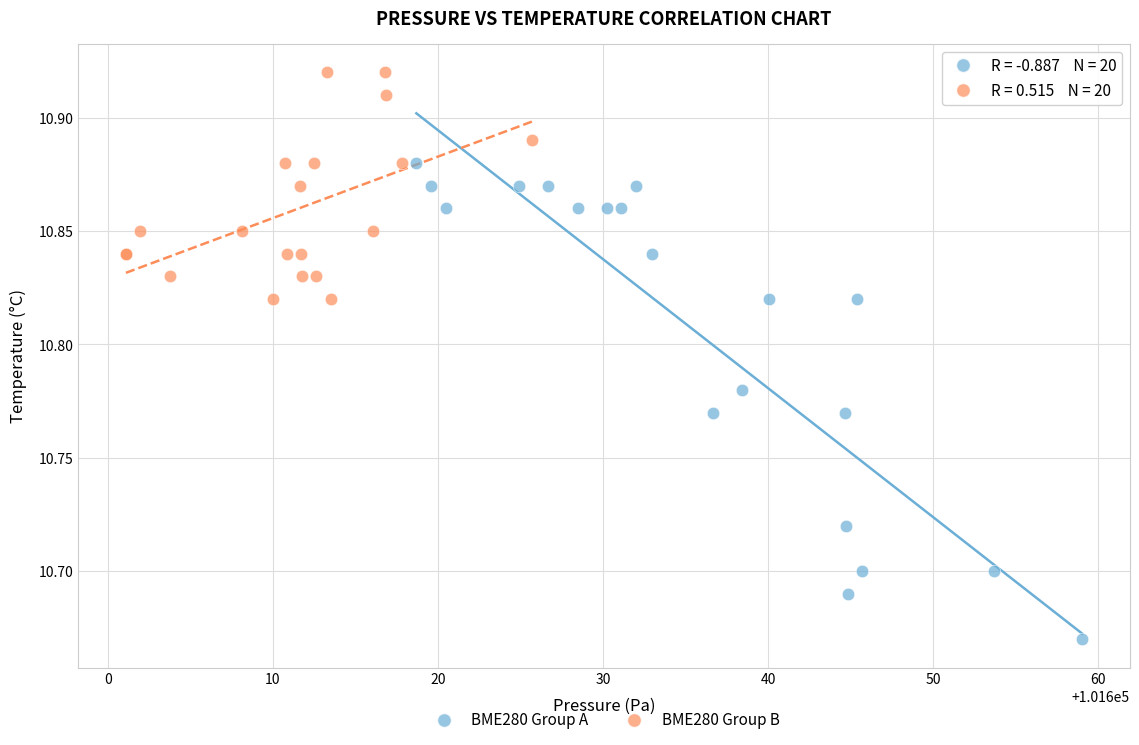

Which series reaches the minimum Y coordinate?

BME280 Group A